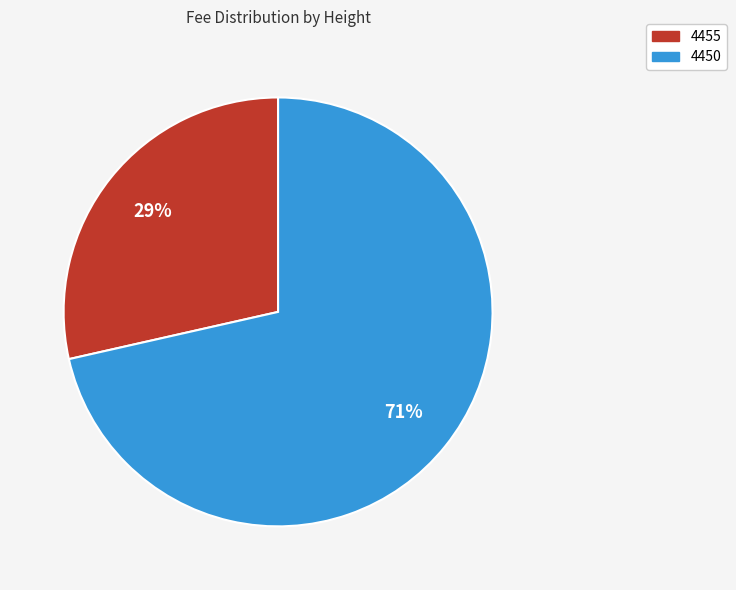

To the nearest percent, what is the combined percentage of 4455 and 4450?

100%